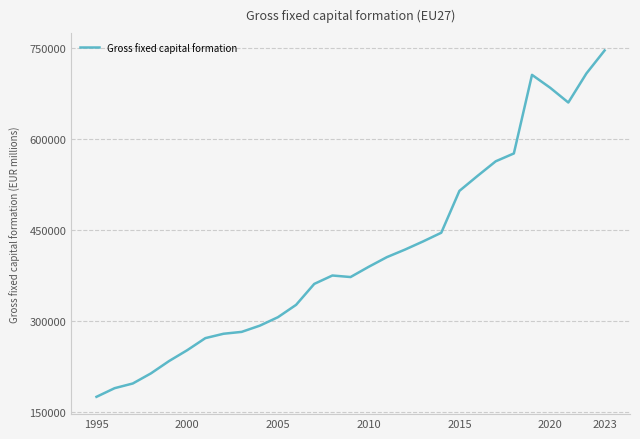

What is the difference between the maximum and minimum values?

570911.5